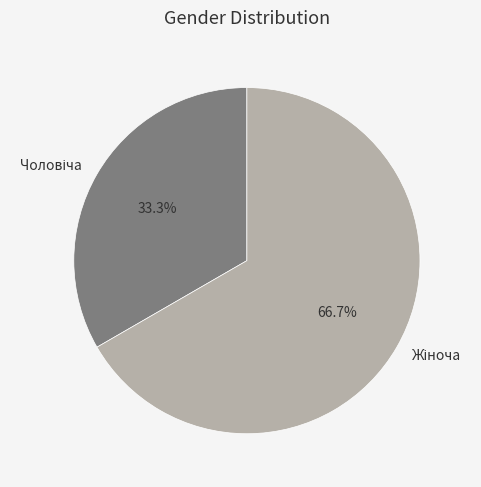

Is there a majority slice in this chart?

Yes